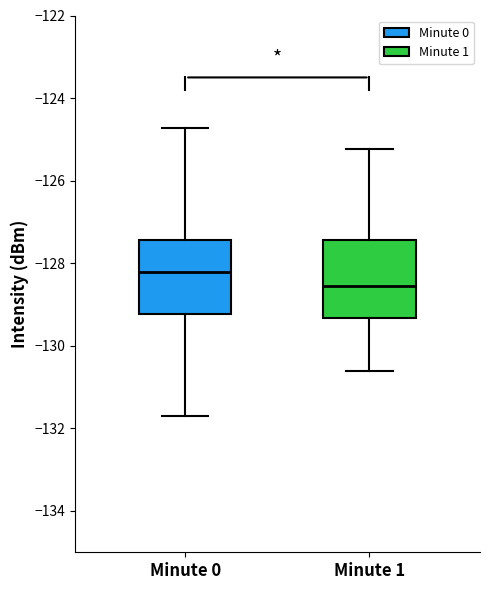

Which box's median line is the lowest?

Minute 1